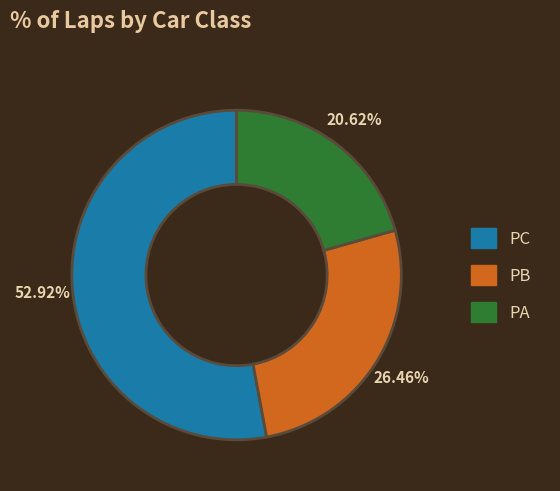

What percentage is the PC slice, to the nearest percent?

53%